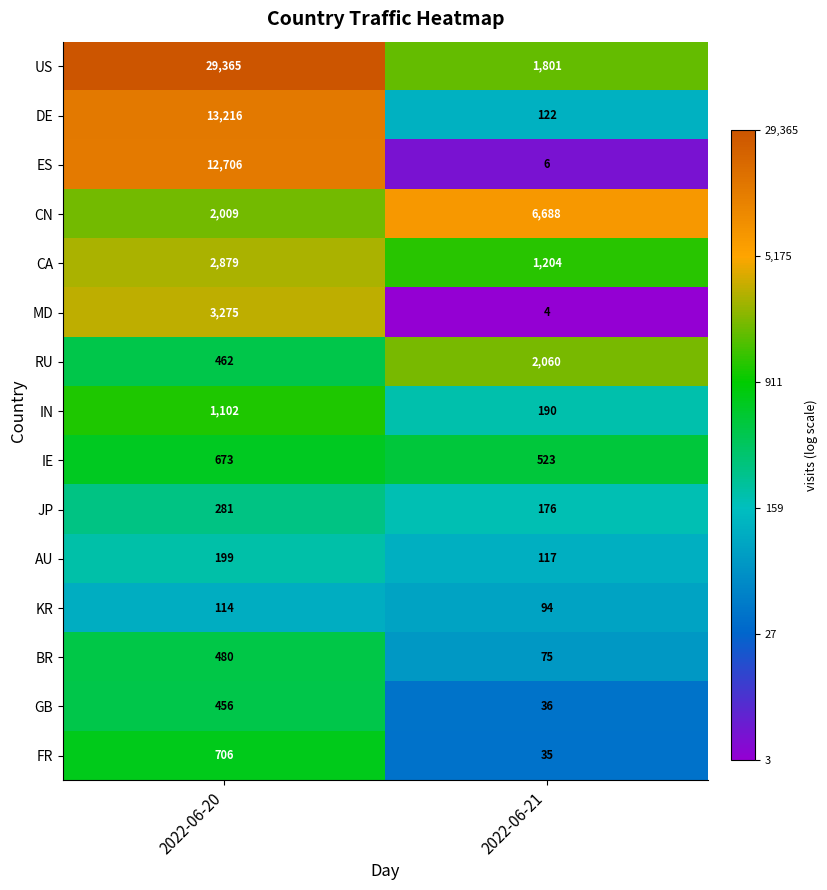

At which label does US reach its peak?

2022-06-20